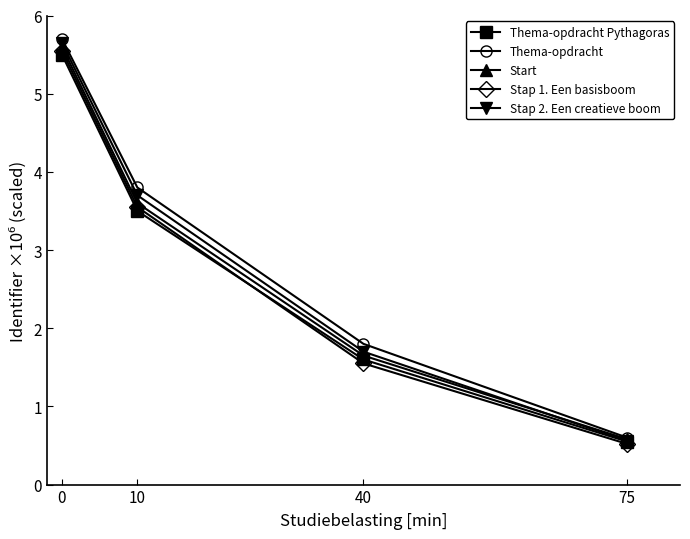

What are all the series names shown in the legend?

Thema-opdracht Pythagoras, Thema-opdracht, Start, Stap 1. Een basisboom, Stap 2. Een creatieve boom